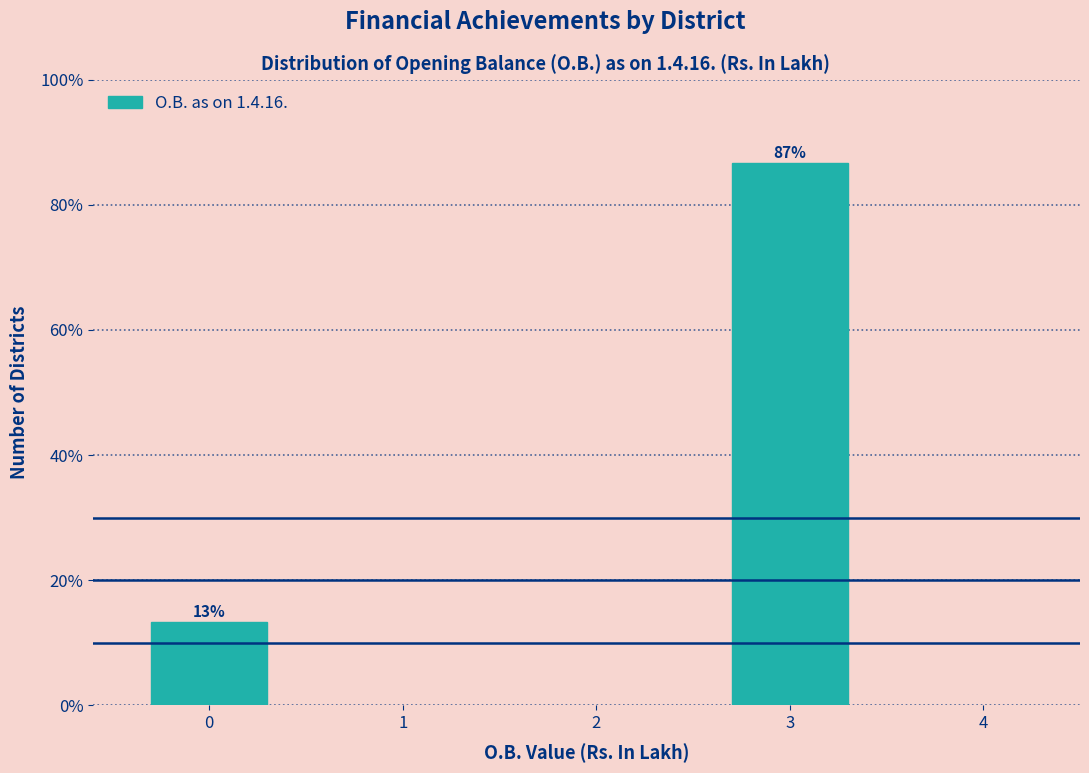

What is the sum of the values at 3 and 0?

100.0